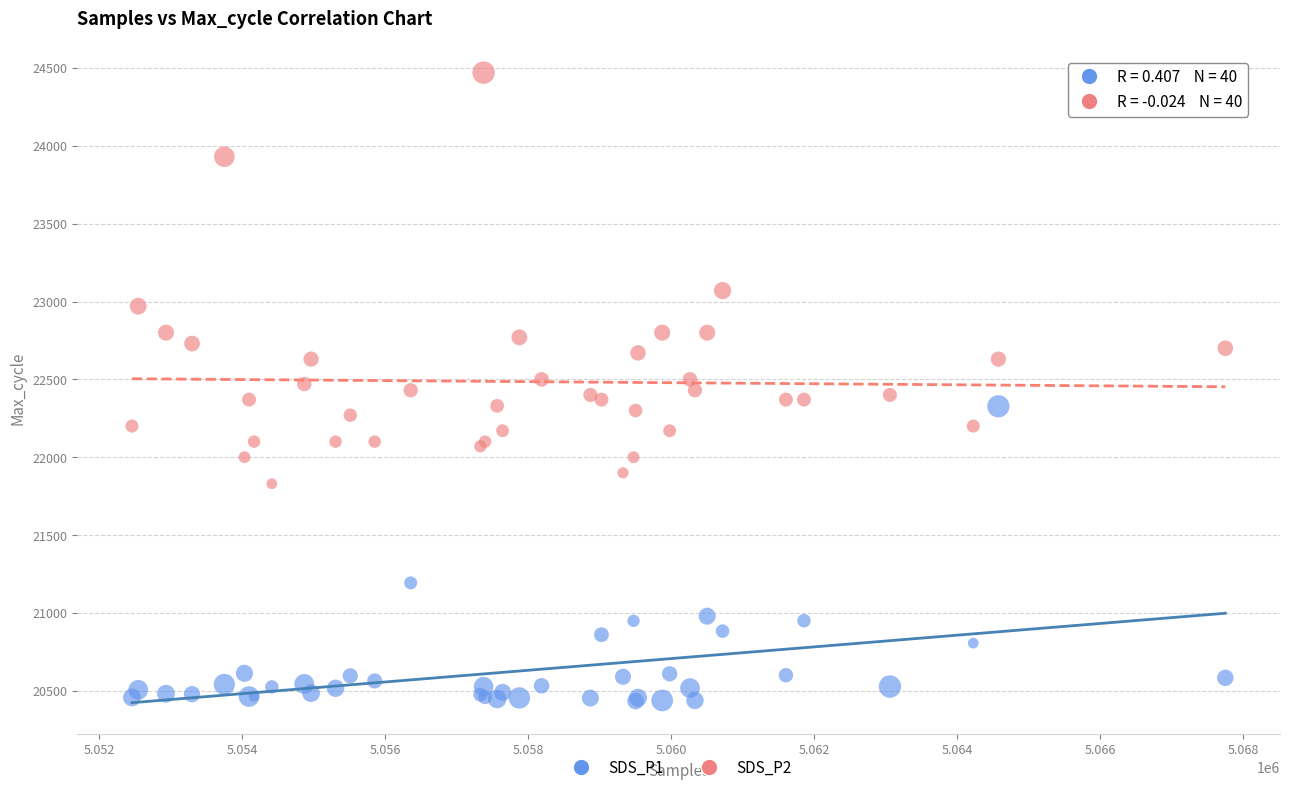

What is the X range (max minus min) for the scatter plot?

15286